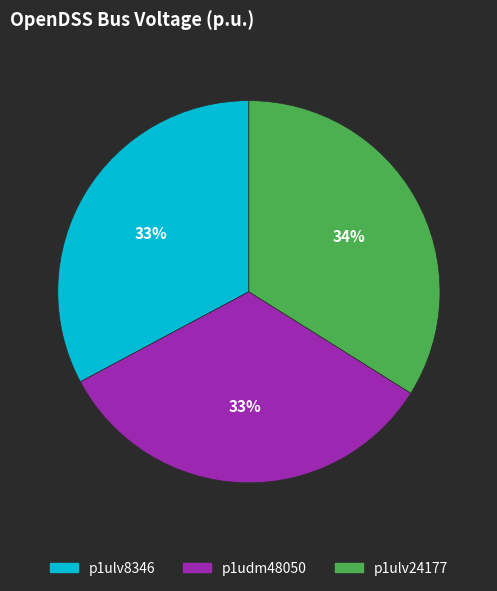

Is the sum of p1udm48050 and p1ulv24177 greater than half?

Yes